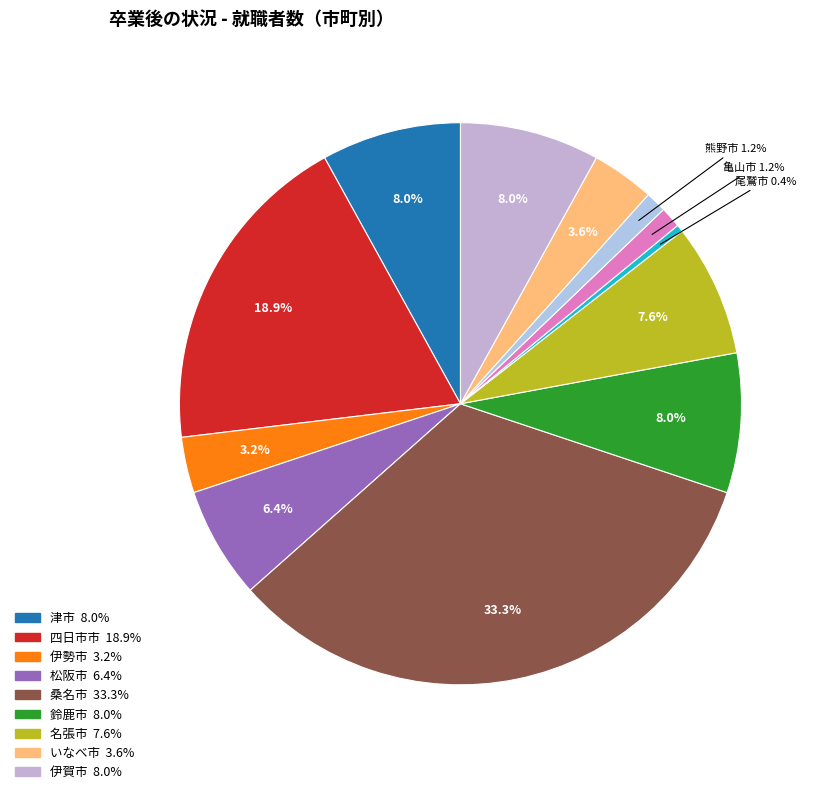

To the nearest percent, what is the average slice percentage?

8%